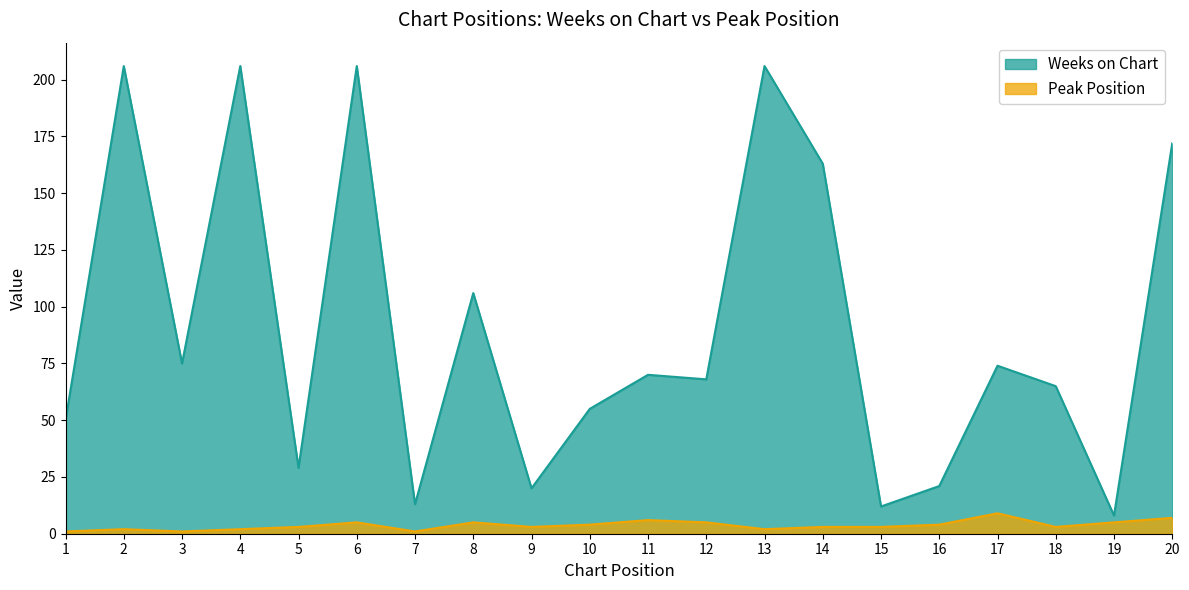

True or false: Weeks on Chart has more than 1 points higher than both neighbors.

True